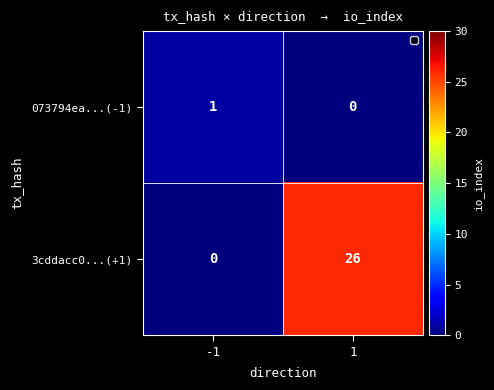

What is the difference between the 3cddacc0...(+1) values at 1 and -1?

26